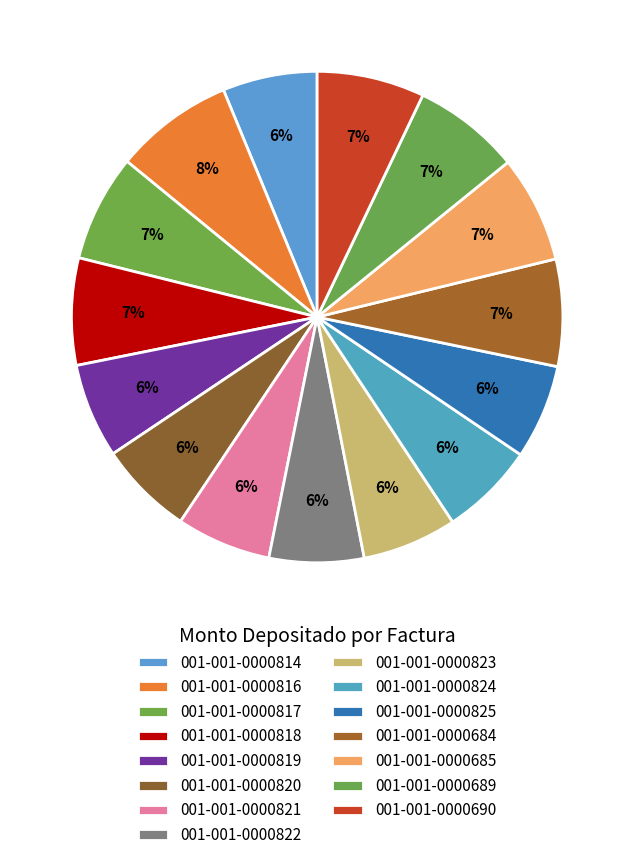

What is the smallest slice in the pie chart?

001-001-0000814